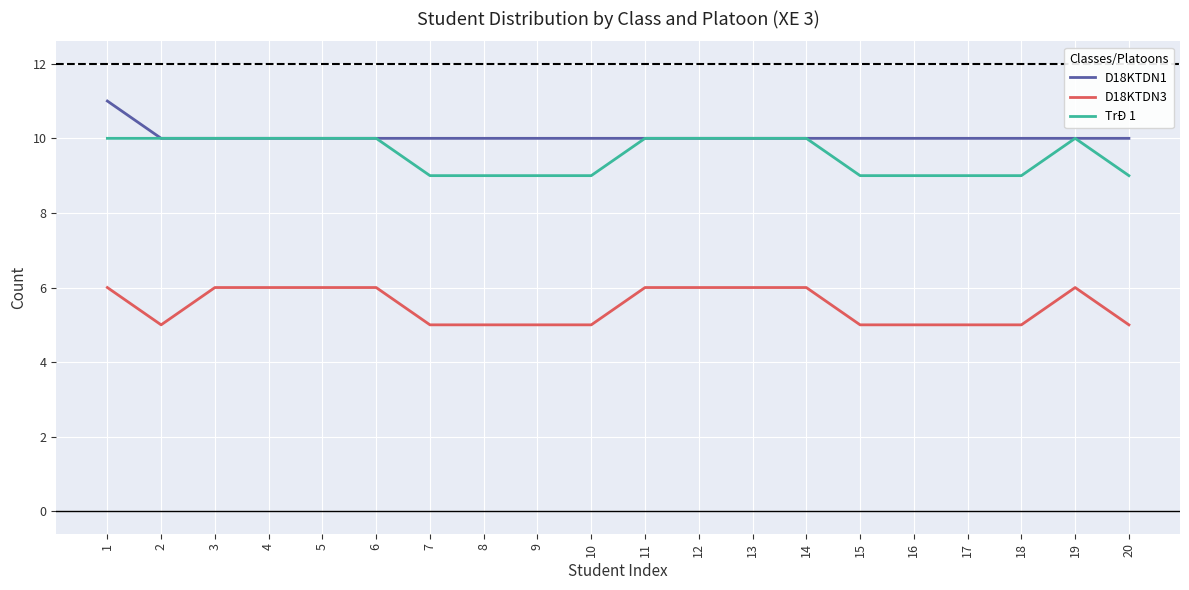

The D18KTDN3 series shows 8 at 19. True or false?

False